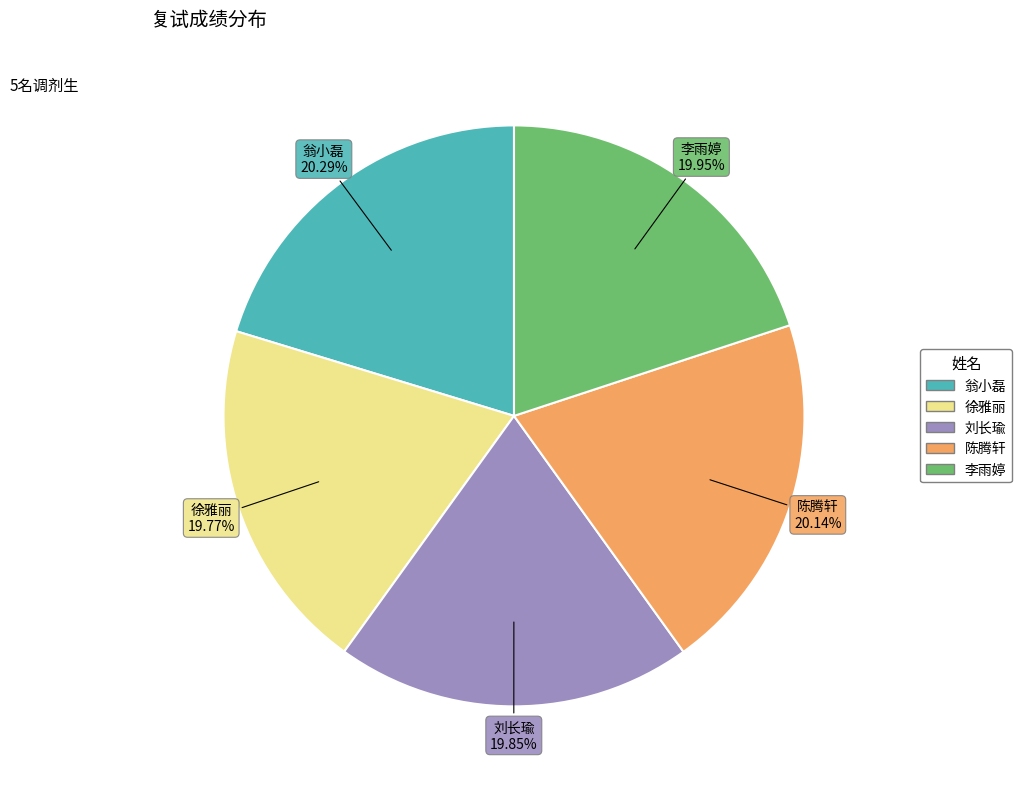

How many slices are in this pie chart?

5